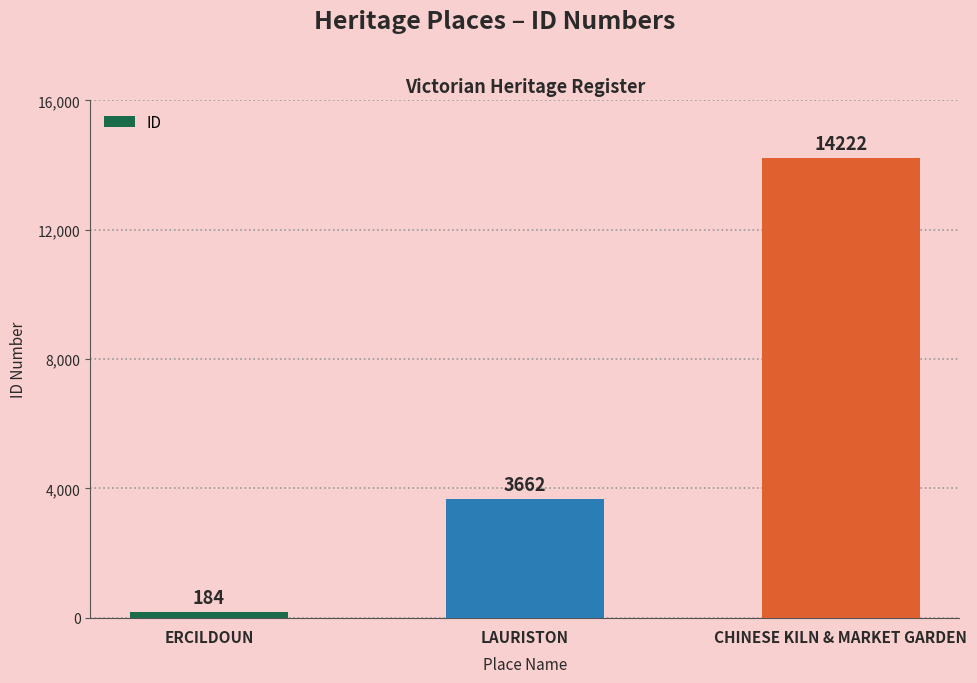

What is the average value?

6023